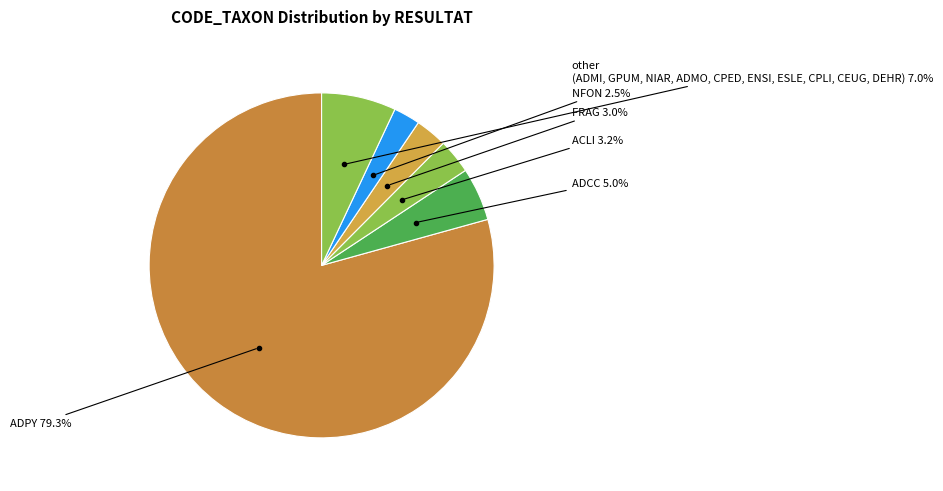

Which category has the biggest portion of the pie?

ADPY